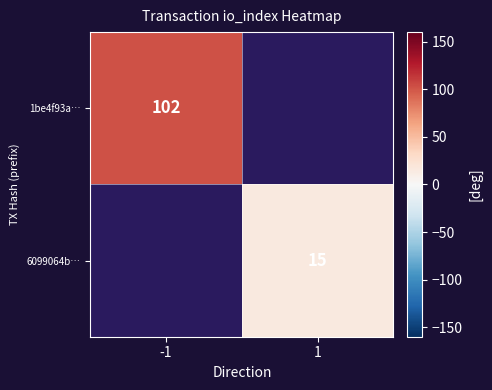

Is it true that 6099064b… equals 23 at 1?

False